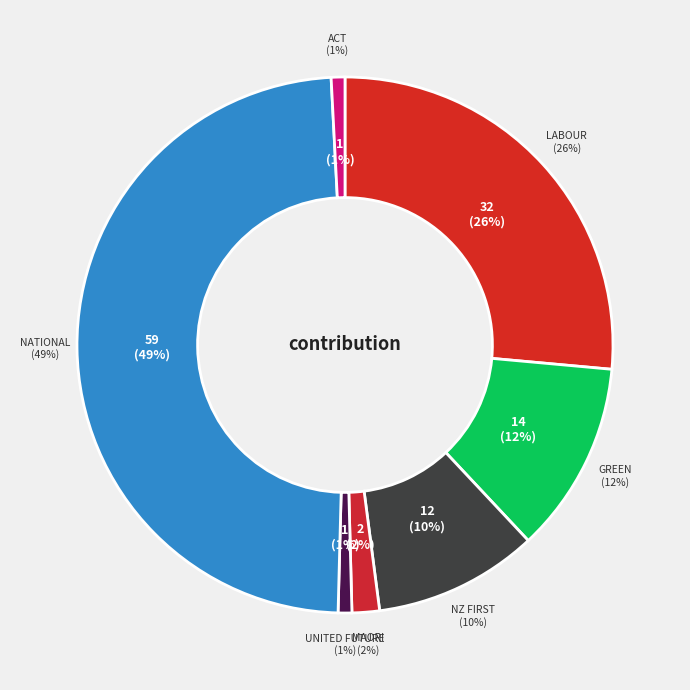

Which category has the biggest portion of the pie?

National